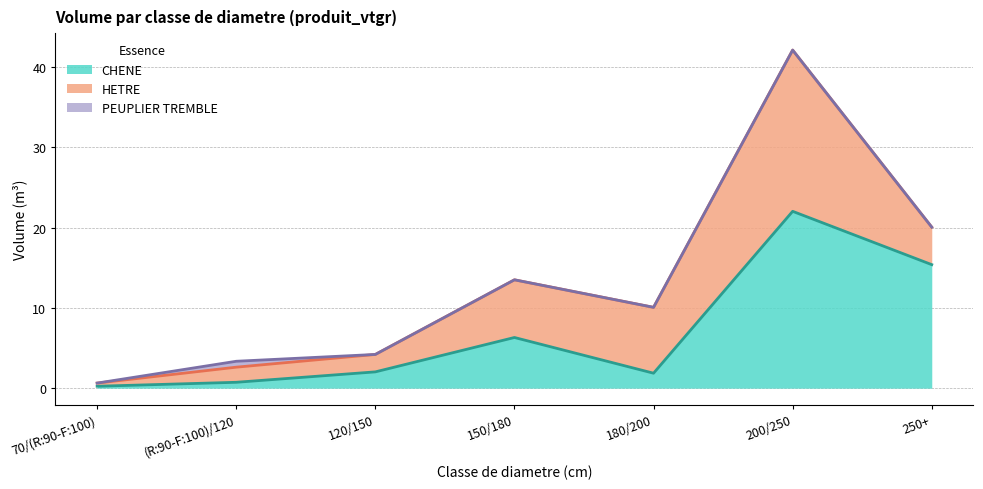

How many lines are shown in the chart?

3